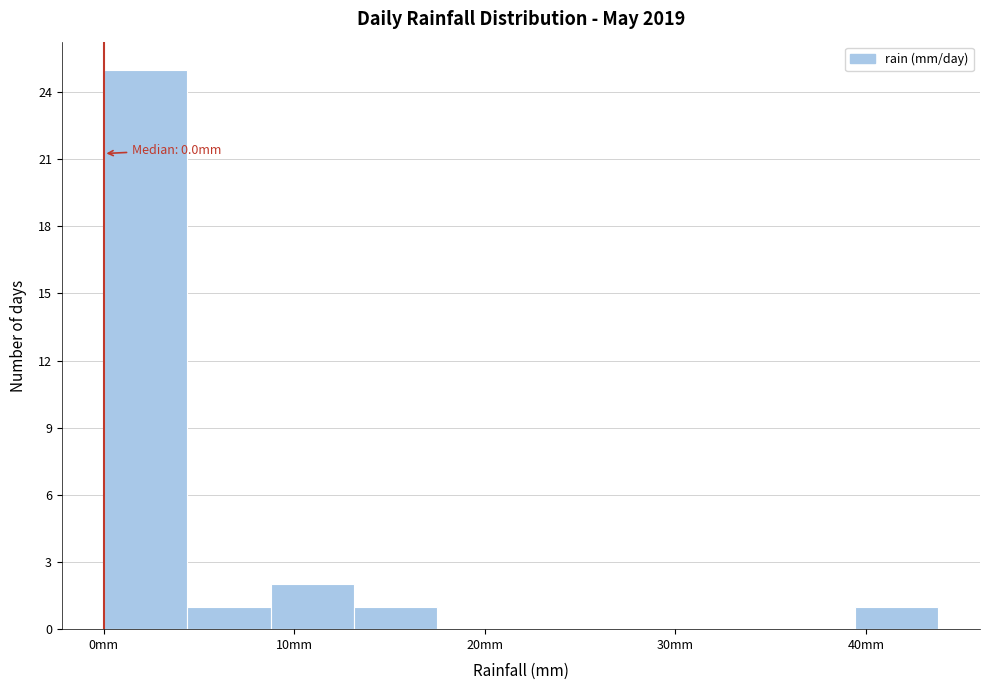

Over which range of the x-axis is the bar tallest?

0 to 4